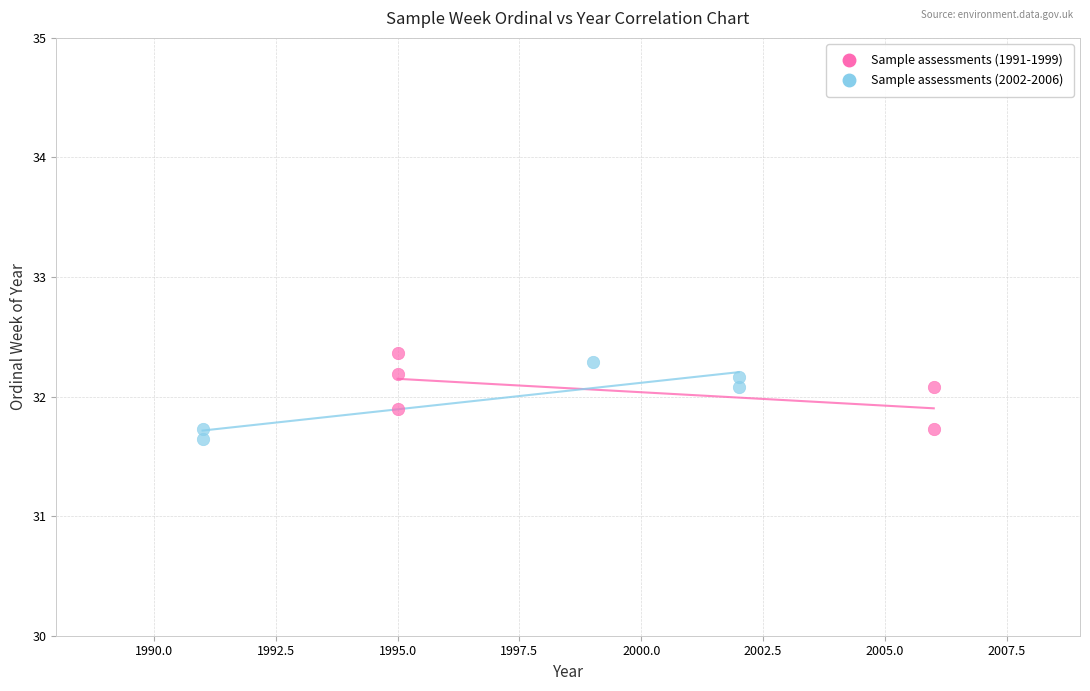

Which series contains the highest Y value?

Sample assessments (1991-1999)